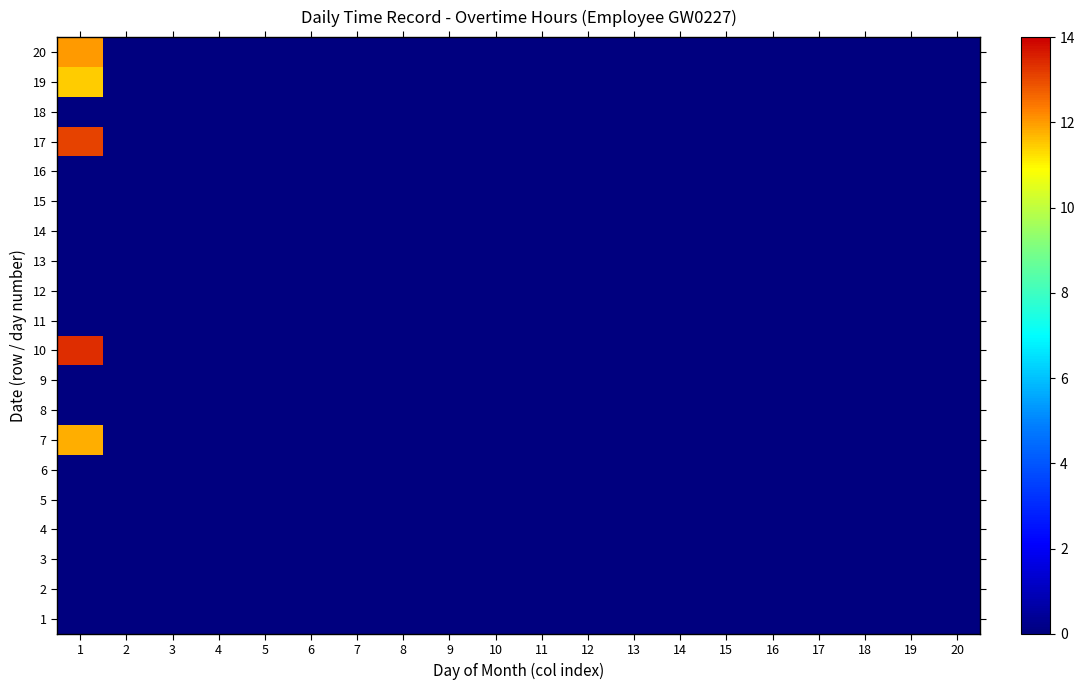

Between 7 and 18, which is larger?

7